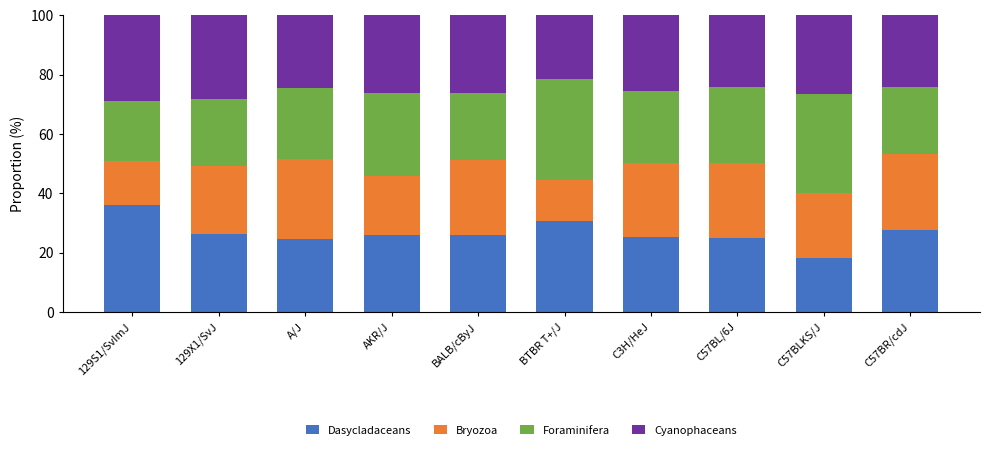

What is the difference between the second highest and second lowest values in the Dasycladaceans series?

6.0